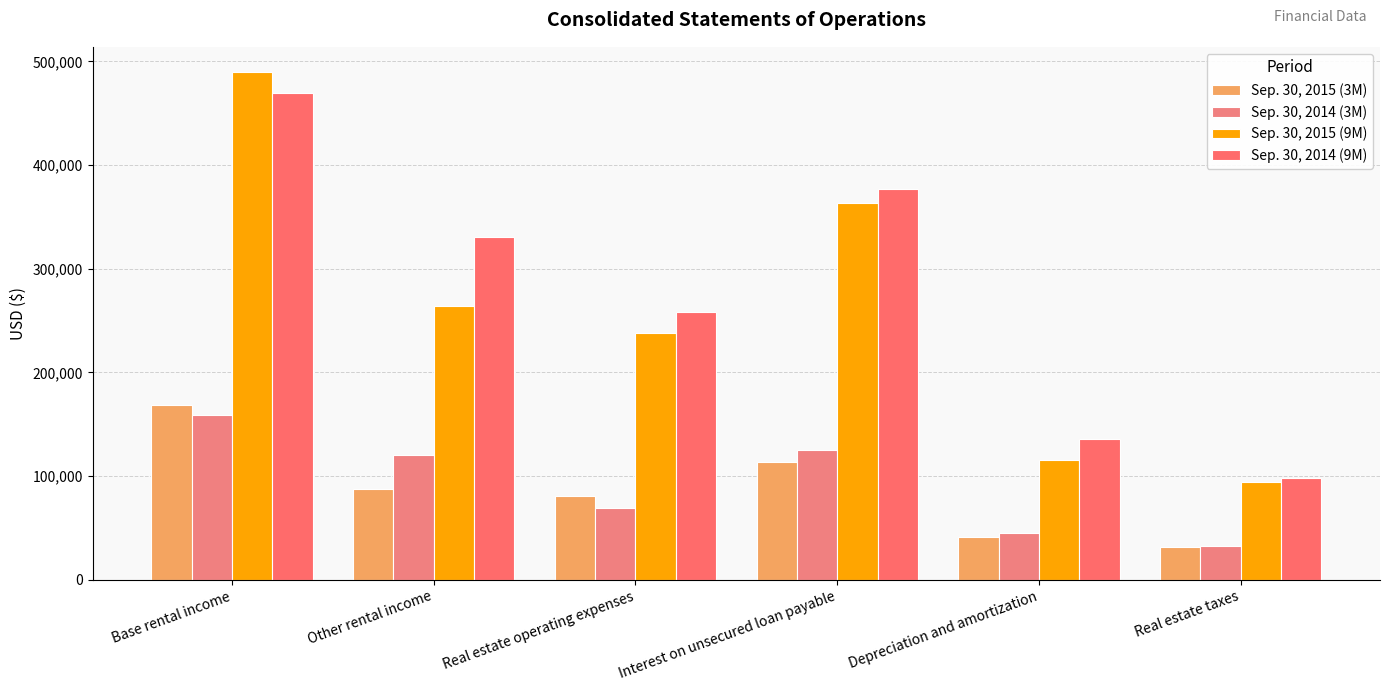

Is it true that Sep. 30, 2014 (3M) equals 69434 at Real estate operating expenses?

True